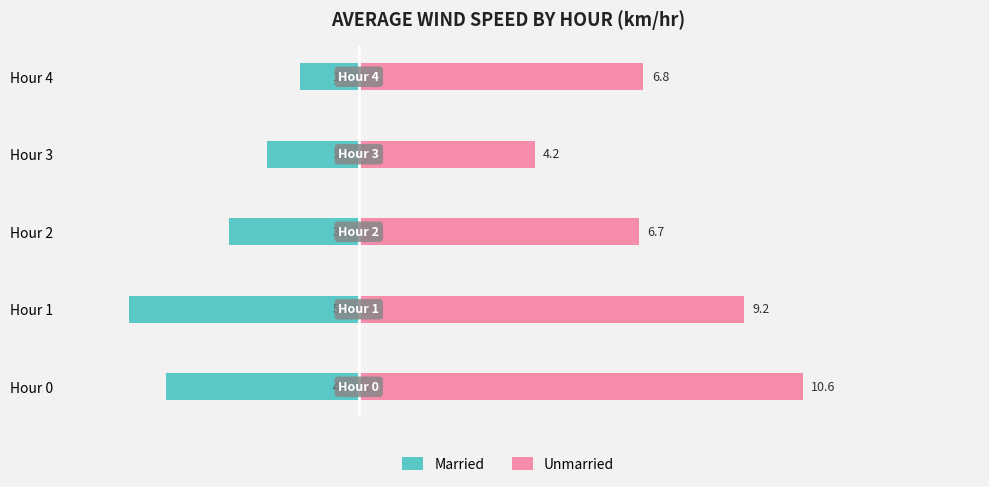

Reading right to left, extract all data points from this chart.

Married: -1.4	-2.2	-3.1	-5.5	-4.6
Unmarried: 6.8	4.2	6.7	9.2	10.6